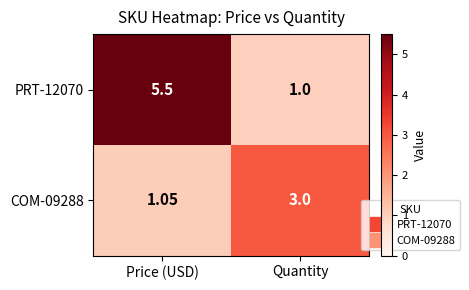

At which category is the sum across all series the highest?

Price (USD)